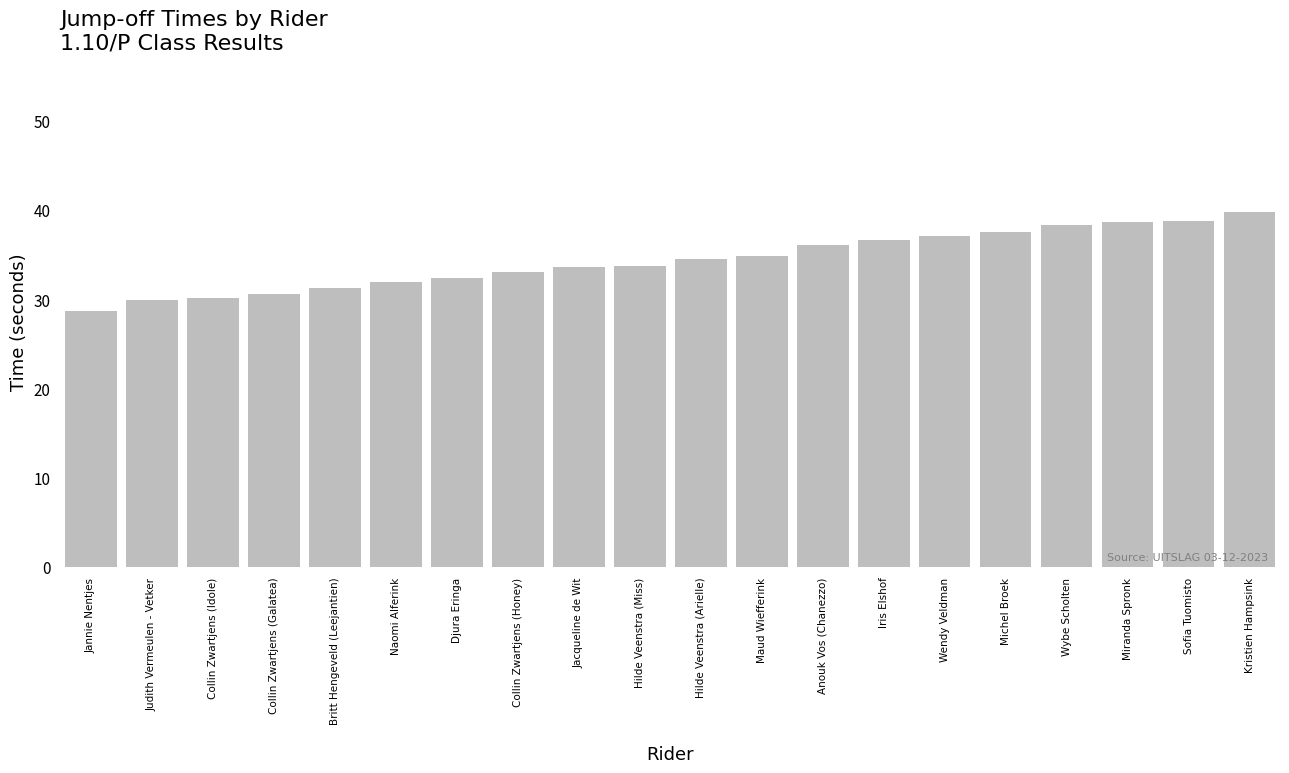

What is the label of the 2nd bar from the left?

Judith Vermeulen - Vetker